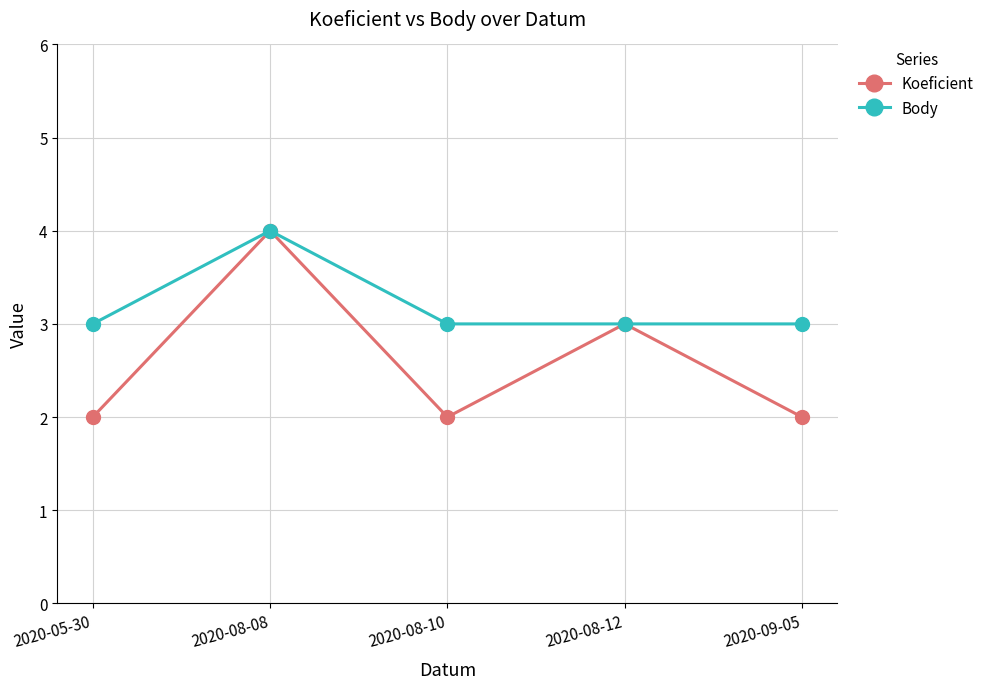

What is the minimum value for Body?

3